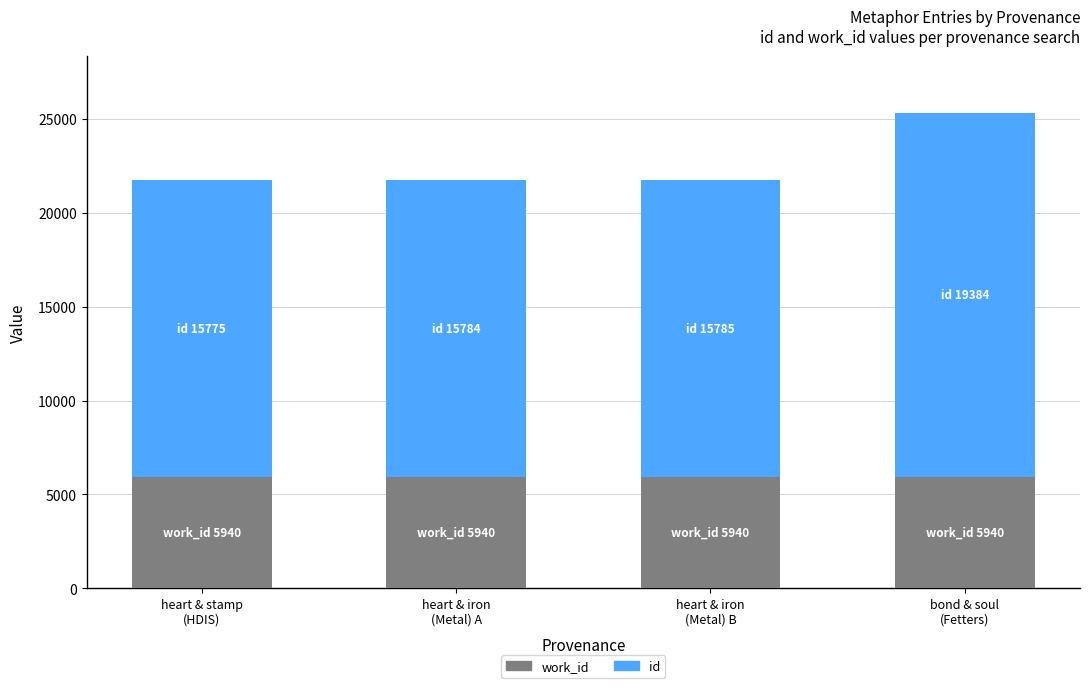

How many bars are there in total?

4